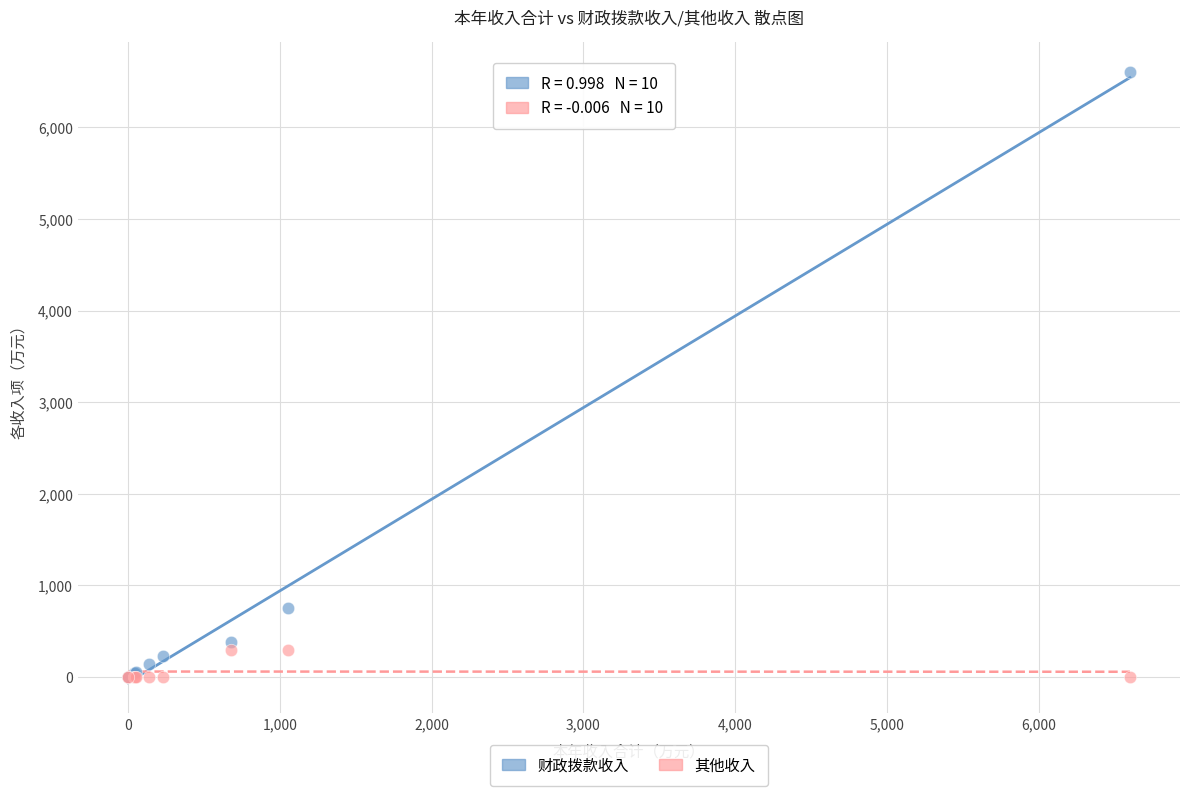

Across all series, what Y value is closest to 3300?

756.9